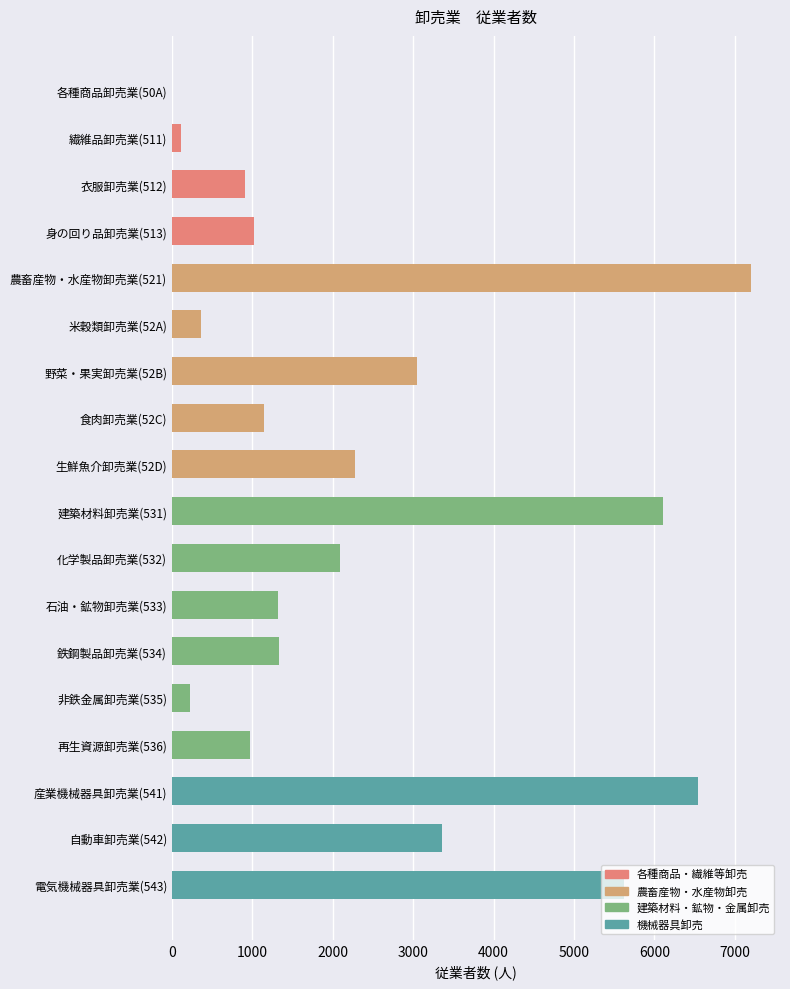

Which has a higher value, 衣服卸売業(512) or 鉄鋼製品卸売業(534)?

鉄鋼製品卸売業(534)